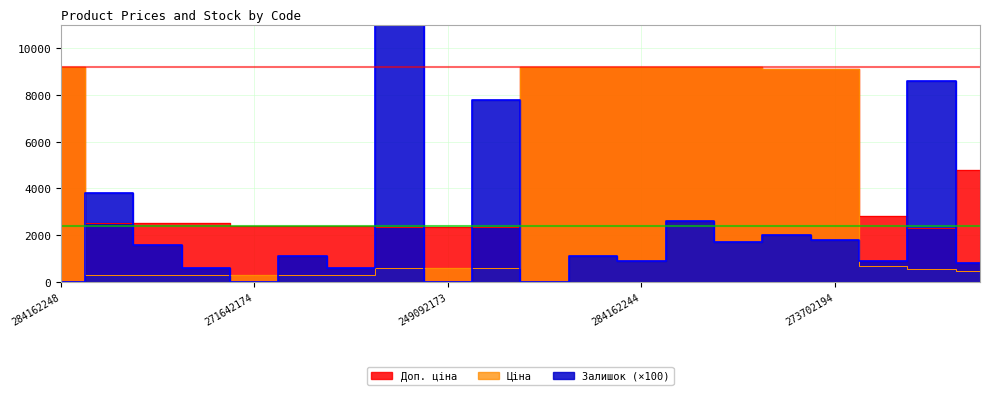

True or false: Ціна has more than 0 points higher than both neighbors.

False